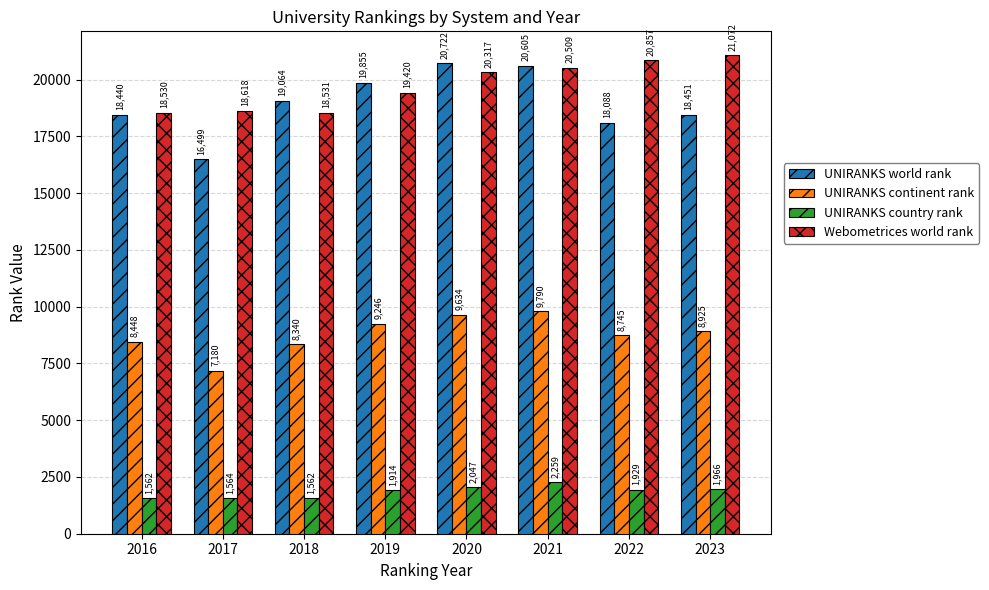

At which label does UNIRANKS world rank reach its minimum?

2017